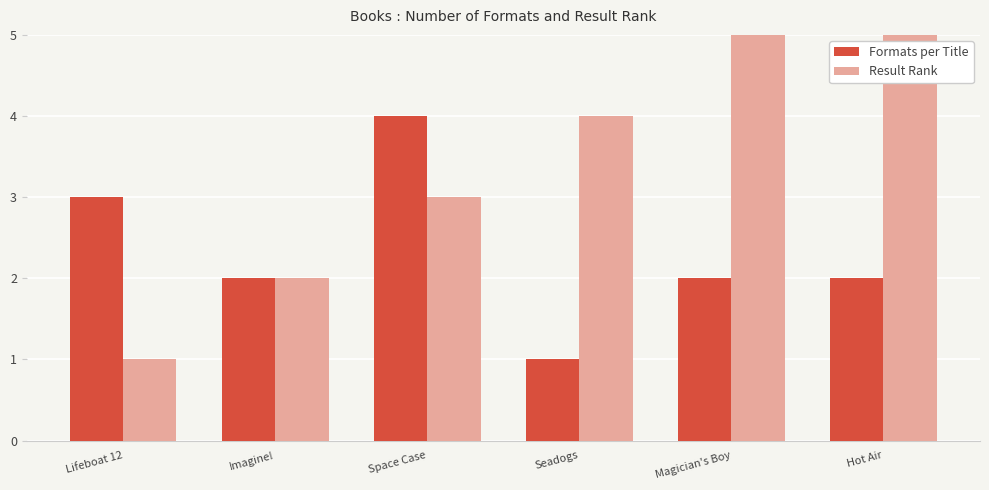

How many groups of bars are there?

6